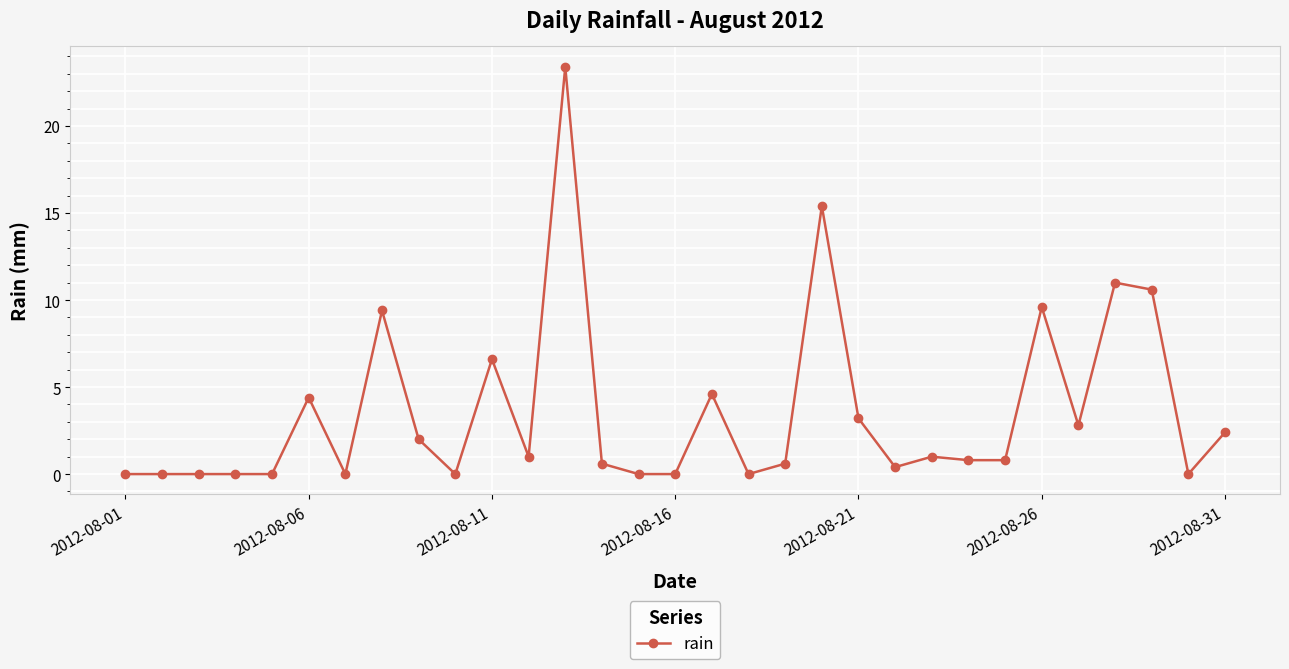

Reading left to right, list all the values displayed in this chart.

0.0	0.0	0.0	0.0	0.0	4.4	0.0	9.4	2.0	0.0	6.6	1.0	23.4	0.6	0.0	0.0	4.6	0.0	0.6	15.4	3.2	0.4	1.0	0.8	0.8	9.6	2.8	11.0	10.6	0.0	2.4